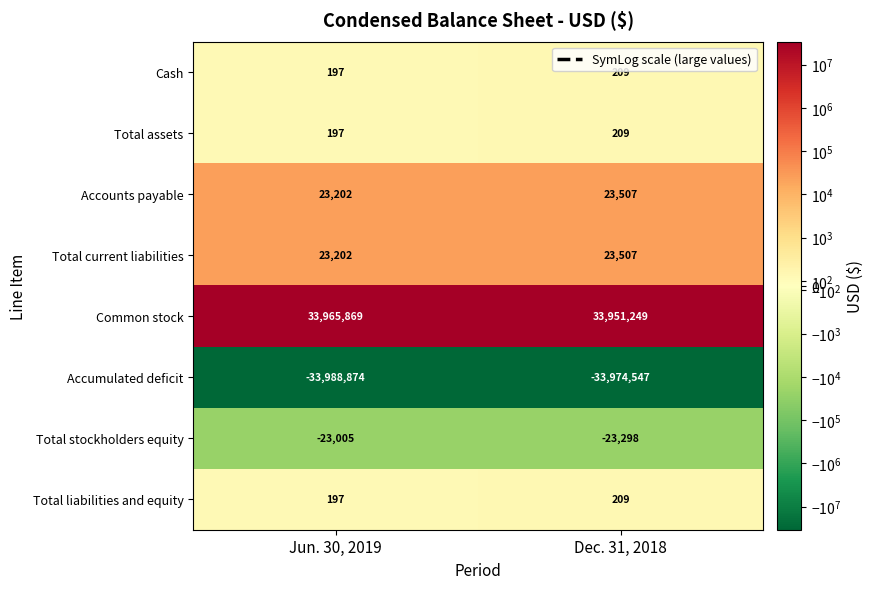

Count the number of data series in this chart.

8